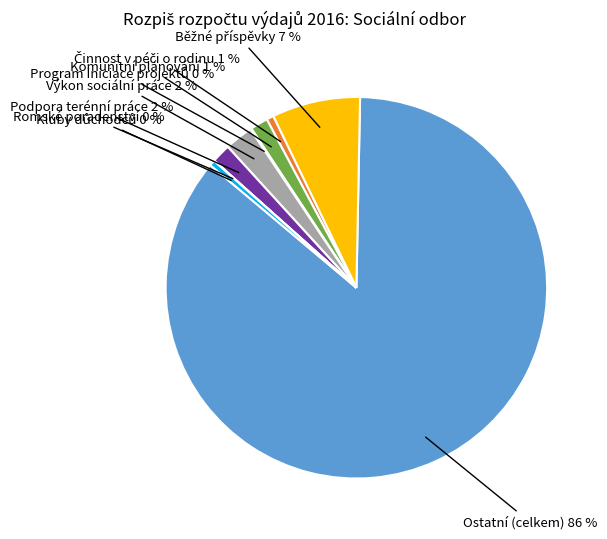

To the nearest percent, what is the average slice percentage?

11%